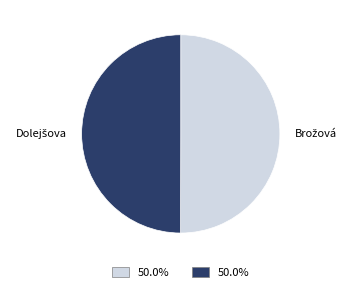

What is the smallest slice in the pie chart?

Dolejšova